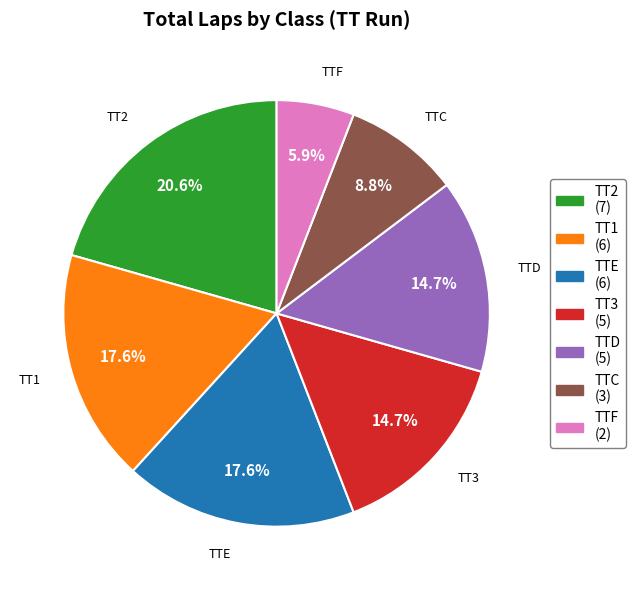

To the nearest percent, what is the average slice percentage?

14%